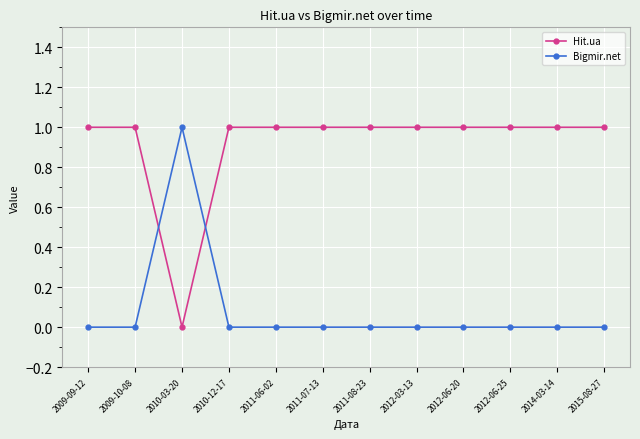

How many categories are shown in the chart?

12